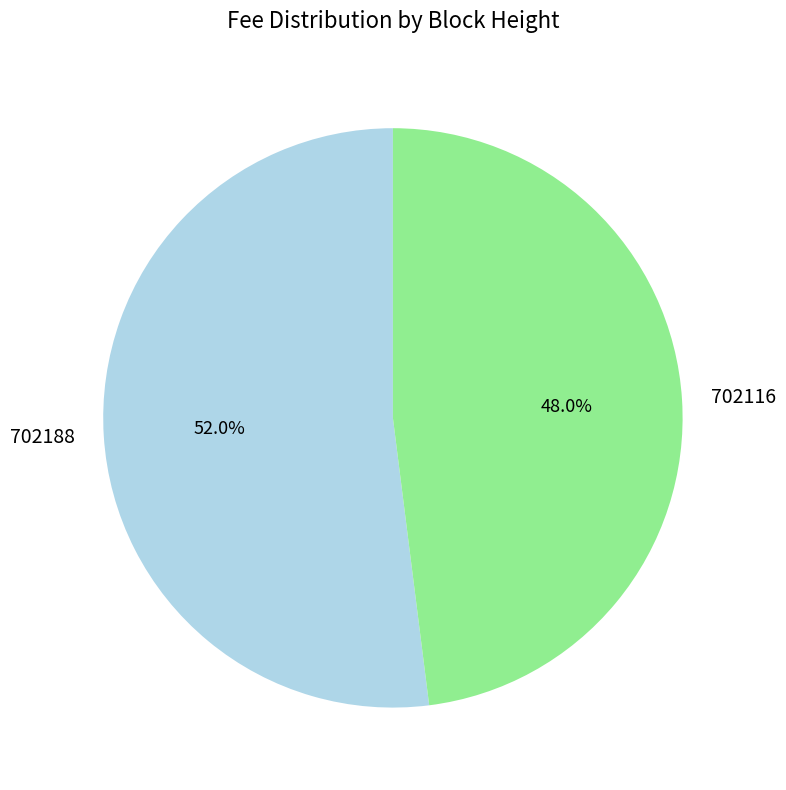

Between 702188 and 702116, which is larger?

702188